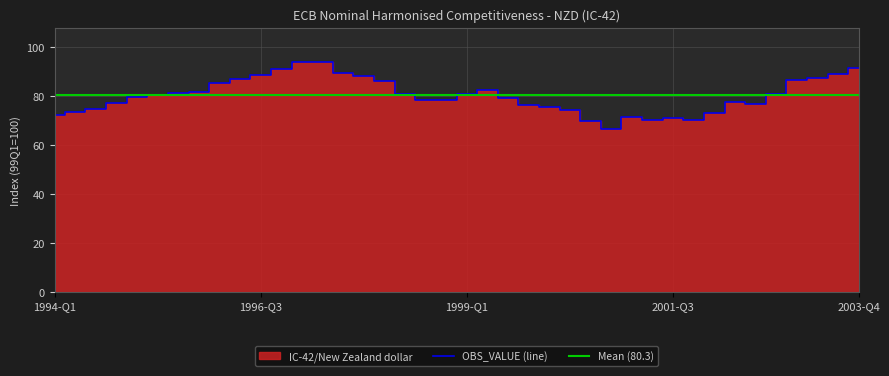

What is the label of the 14th point from the right?

2000-Q3